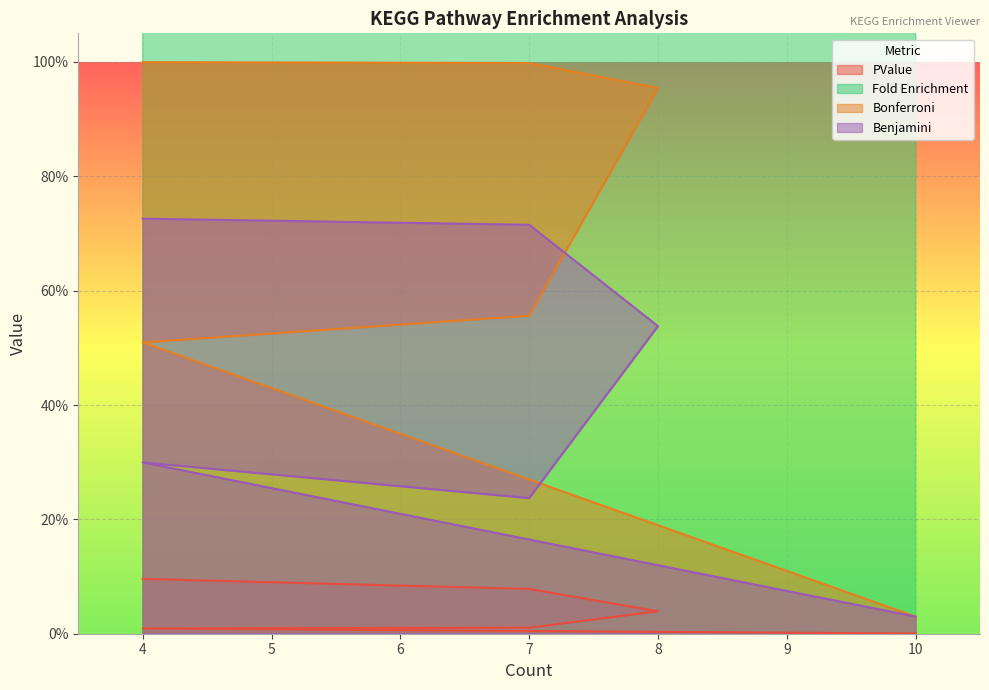

Does the chart display data point markers on the line(s)?

No